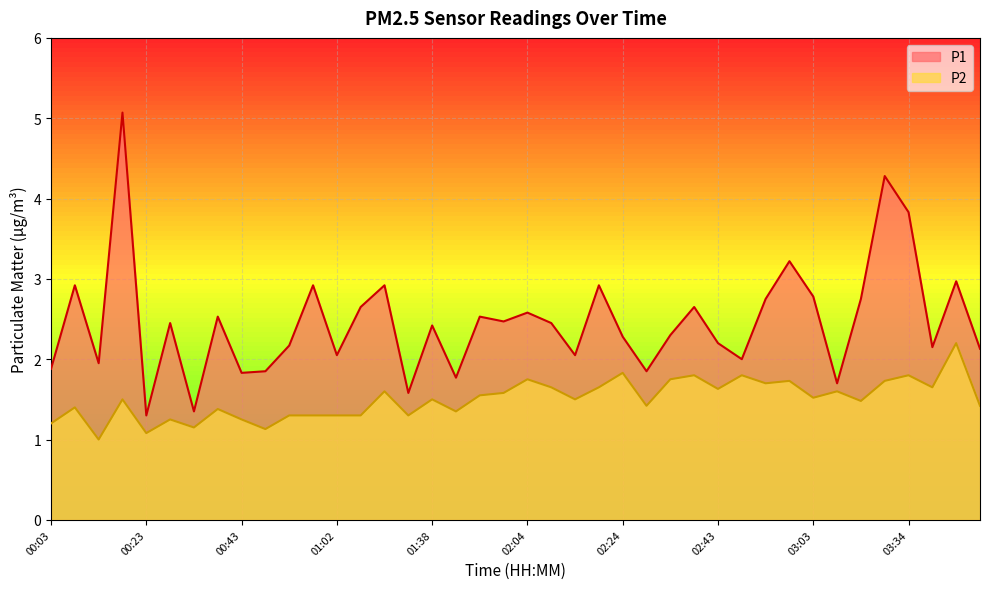

How many distinct data groups are displayed?

2